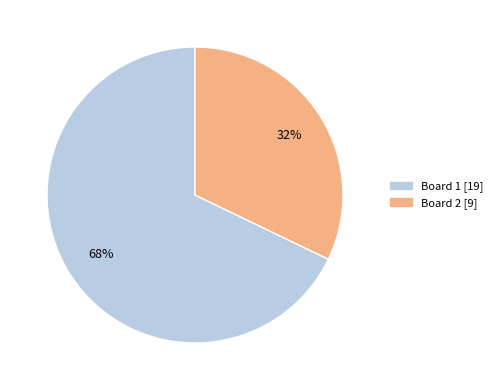

To the nearest percent, what percentage of the pie is Board 1?

68%